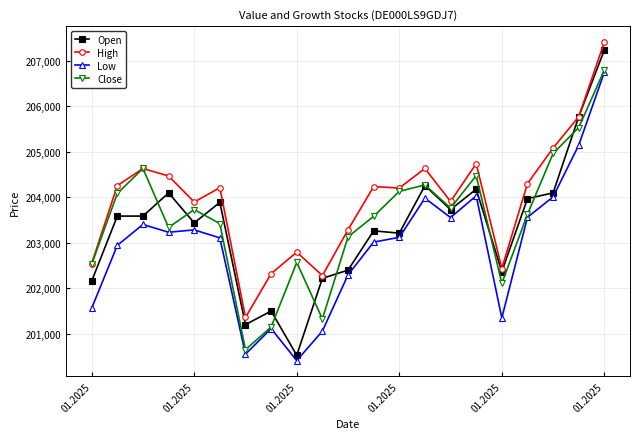

What is the smallest value displayed?

200414